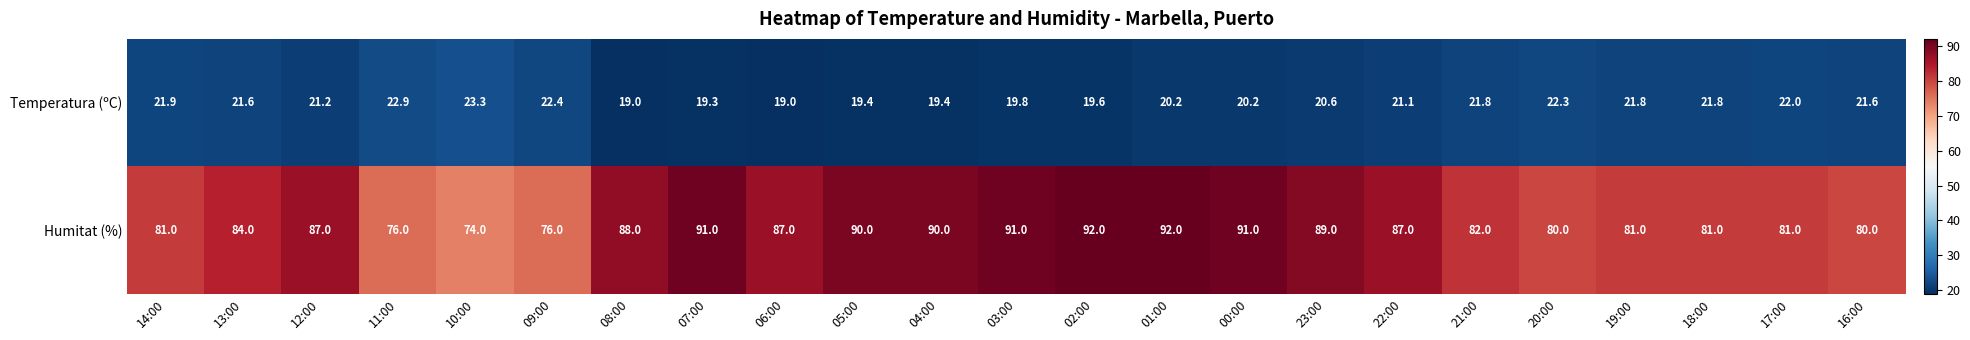

At which label does Humitat (%) reach its minimum?

10:00